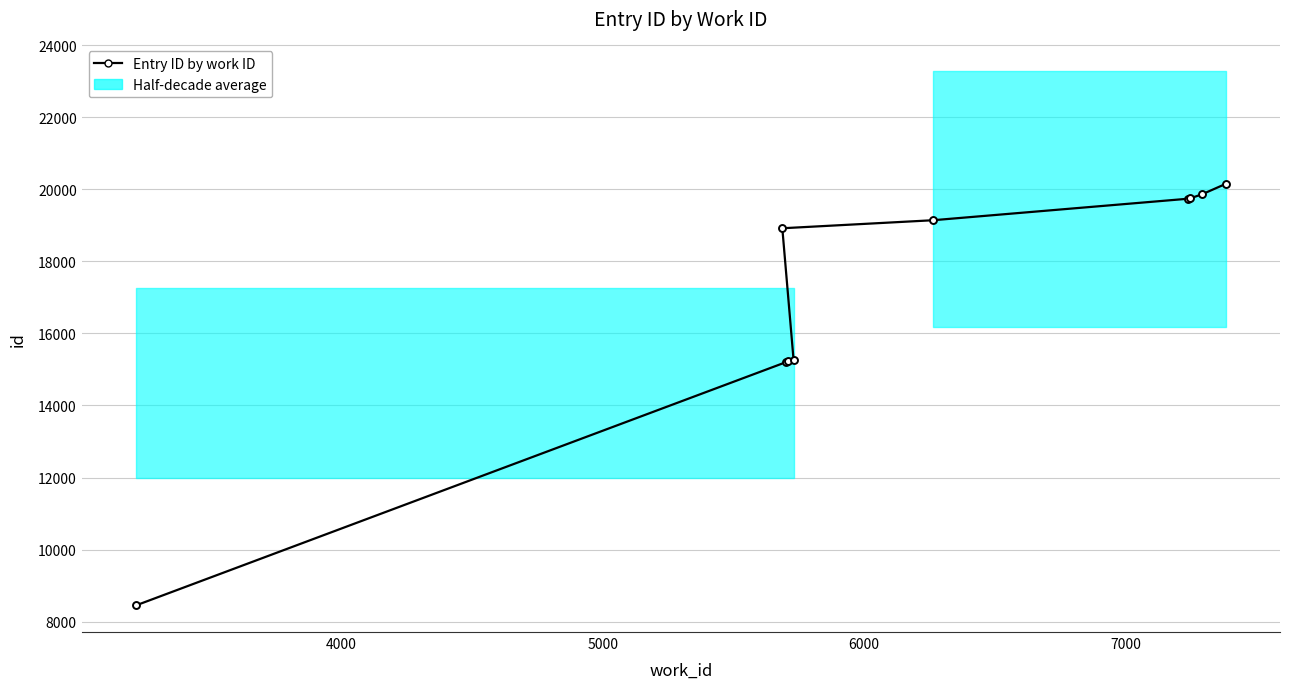

Does the chart have visible grid lines?

Yes